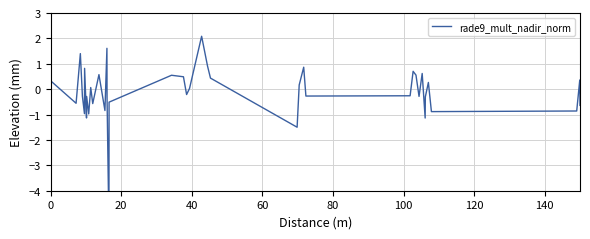

How many negative values are there?

21